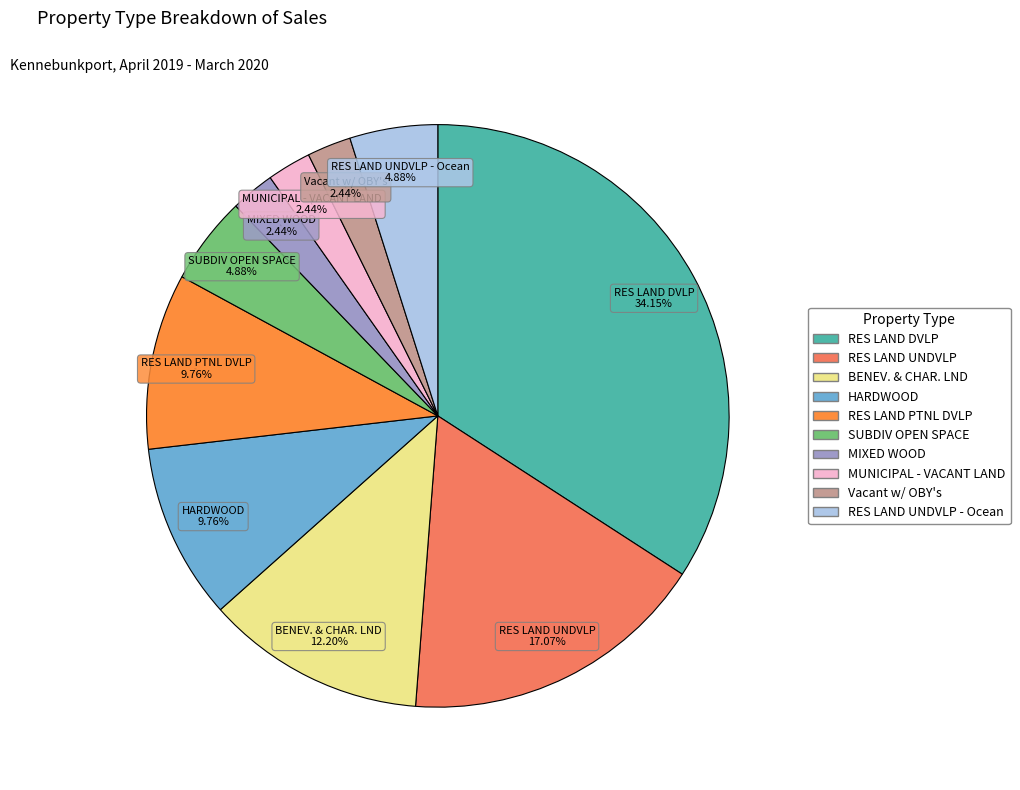

How many slices are in this pie chart?

10